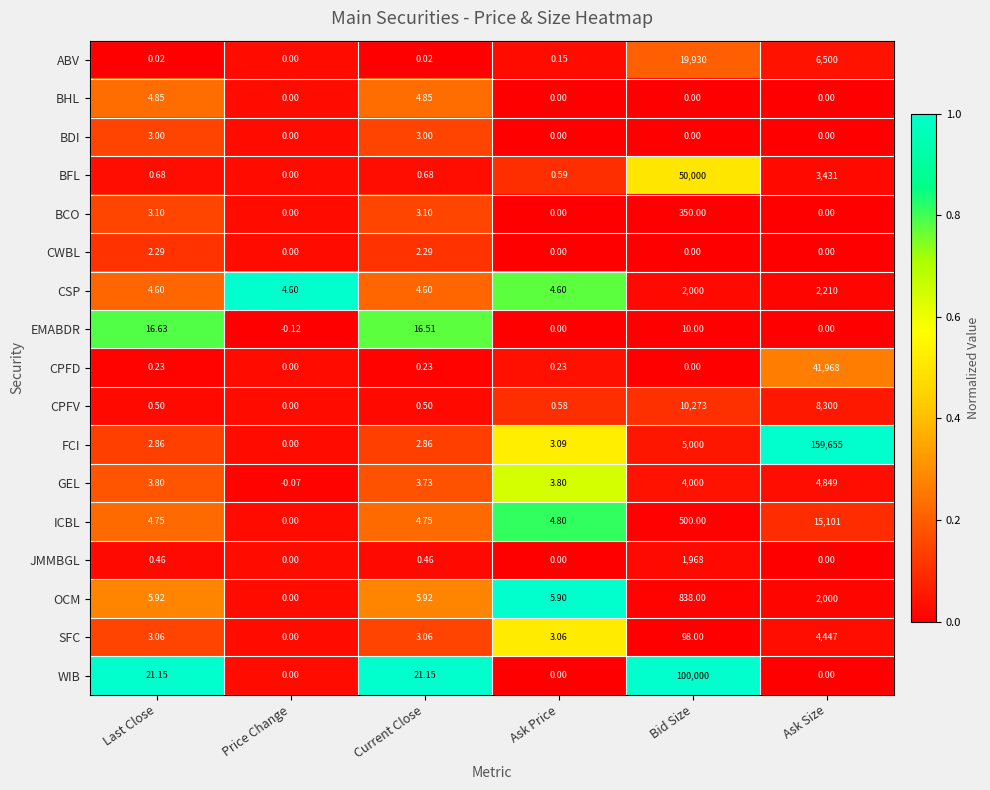

Which series has the largest range (max minus min)?

FCI